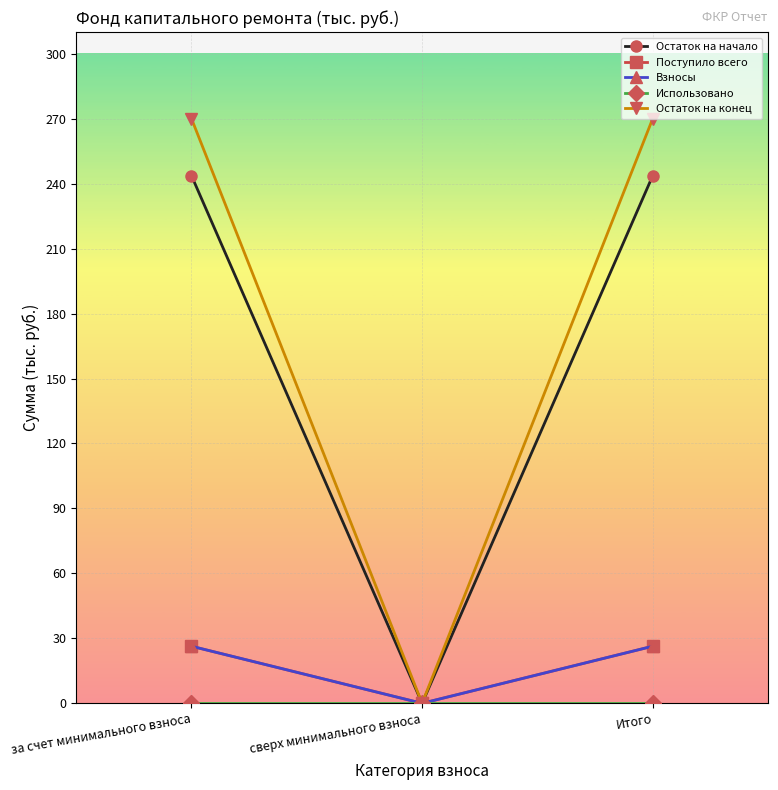

Is this an area chart (filled region under the line)?

No